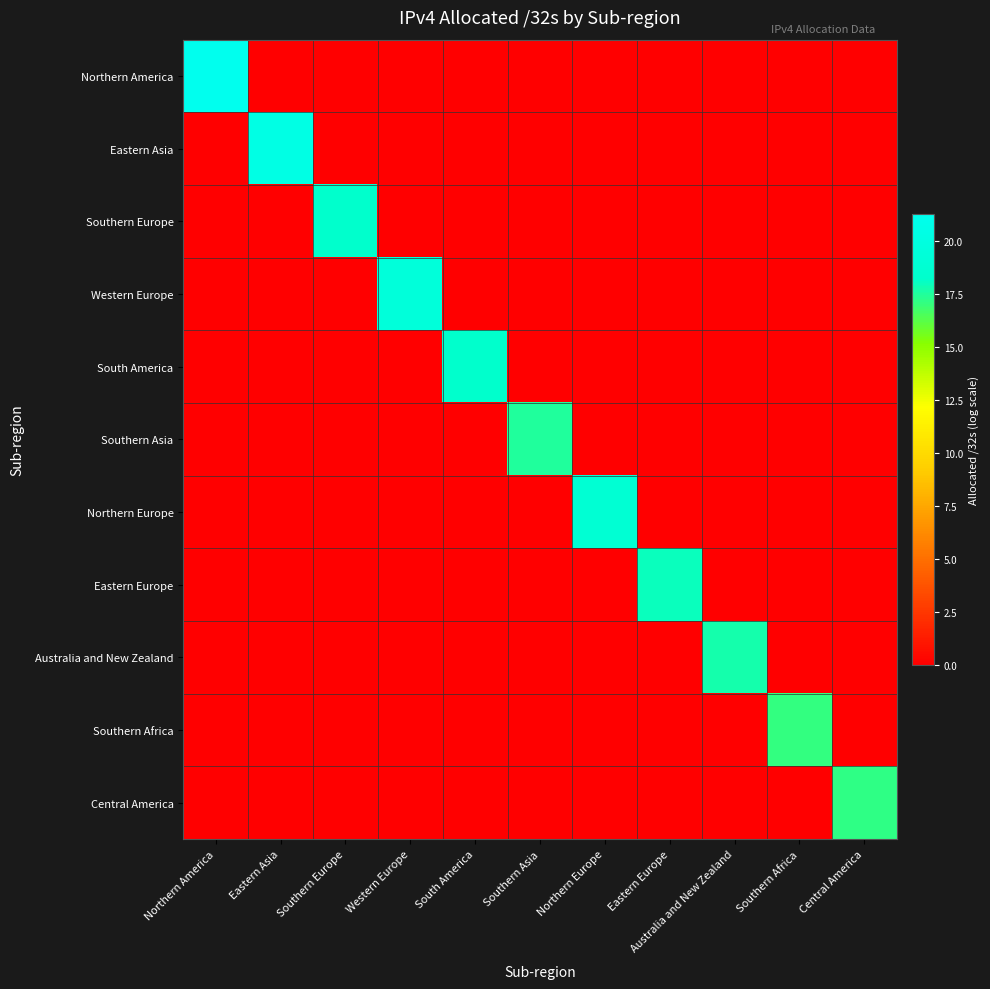

Which series has the largest range (max minus min)?

Northern America